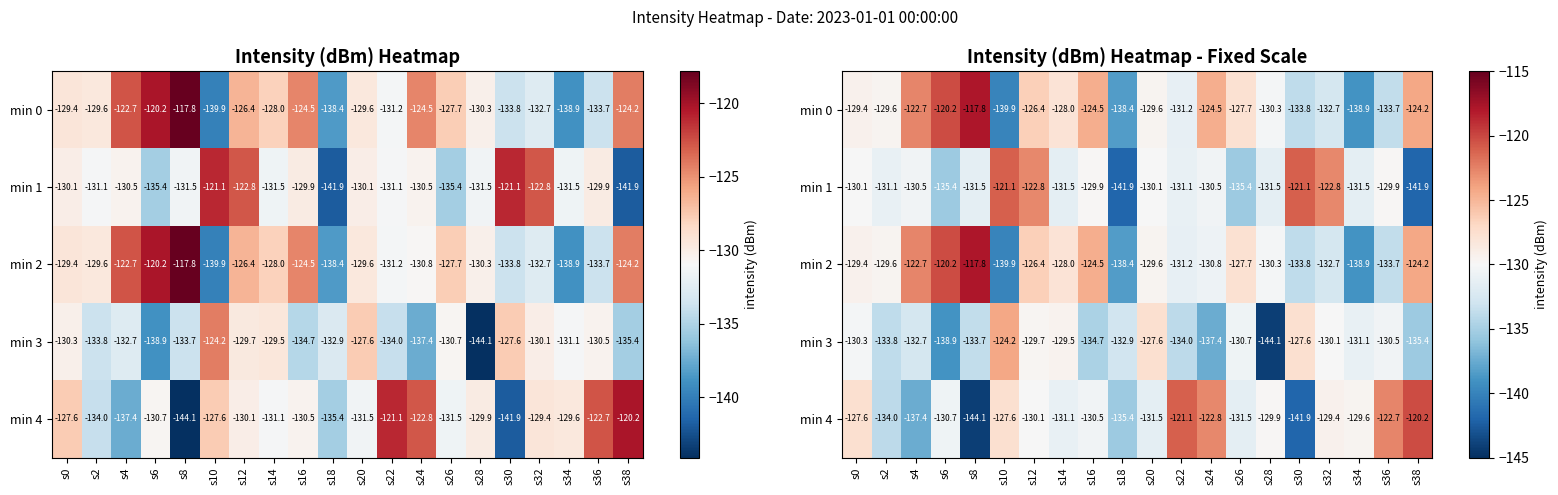

What is the smallest value displayed?

-144.1